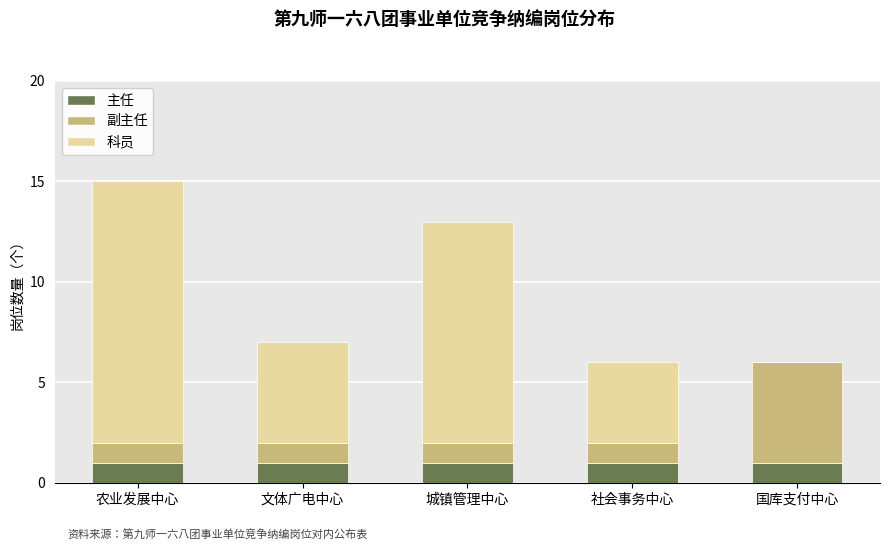

True or false: 主任 has a value of 2 at 社会事务中心.

False